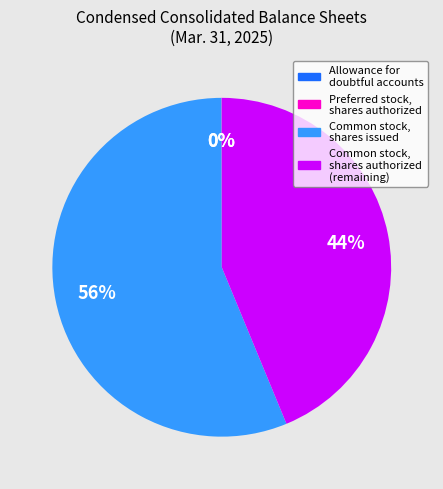

Which slice represents more than half of the pie?

Common stock, shares issued